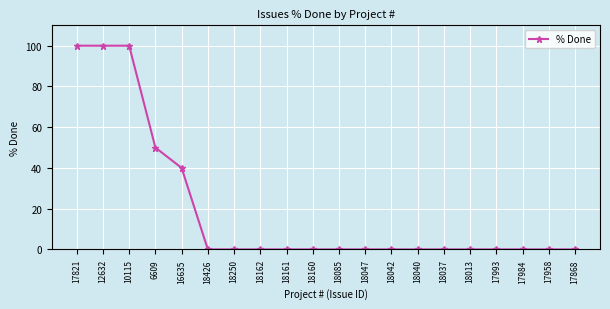

At which label is the value closest to 50?

6609